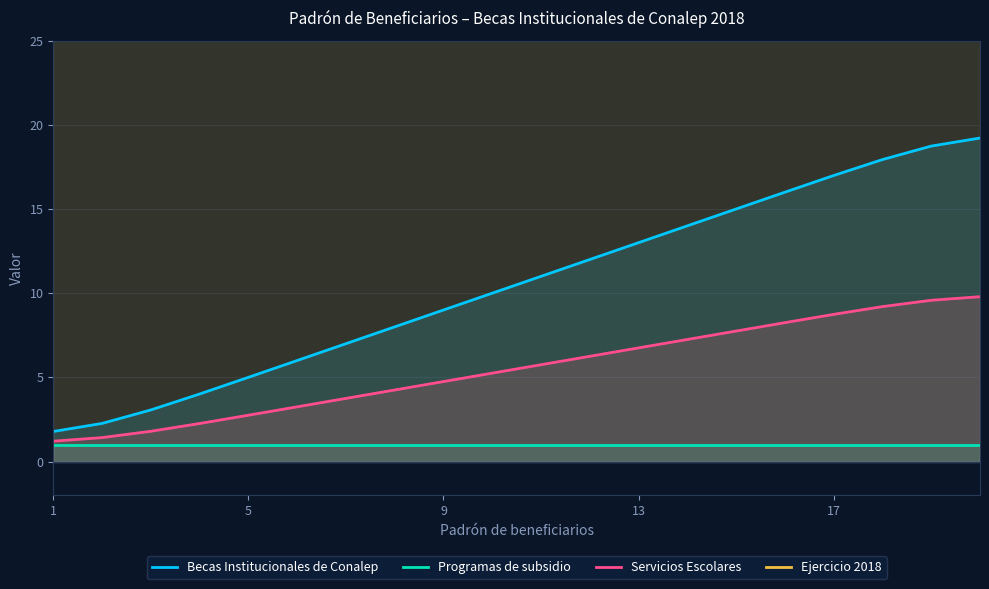

True or false: Programas de subsidio has more than 1 interior local peaks.

False